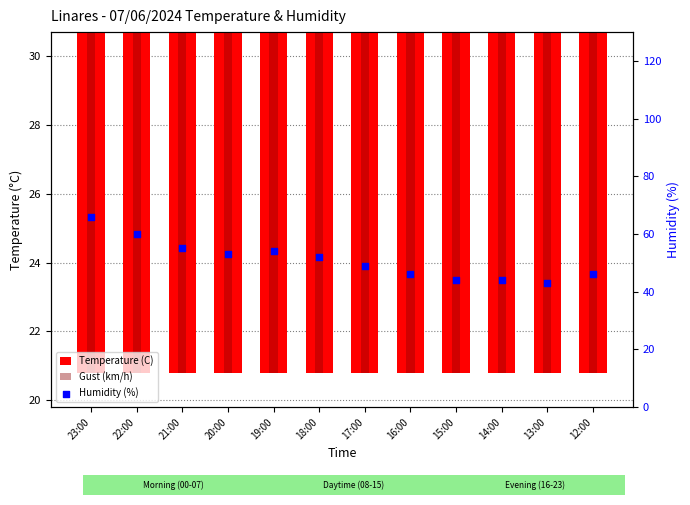

What is the total value across all series at 12:00?

89.2